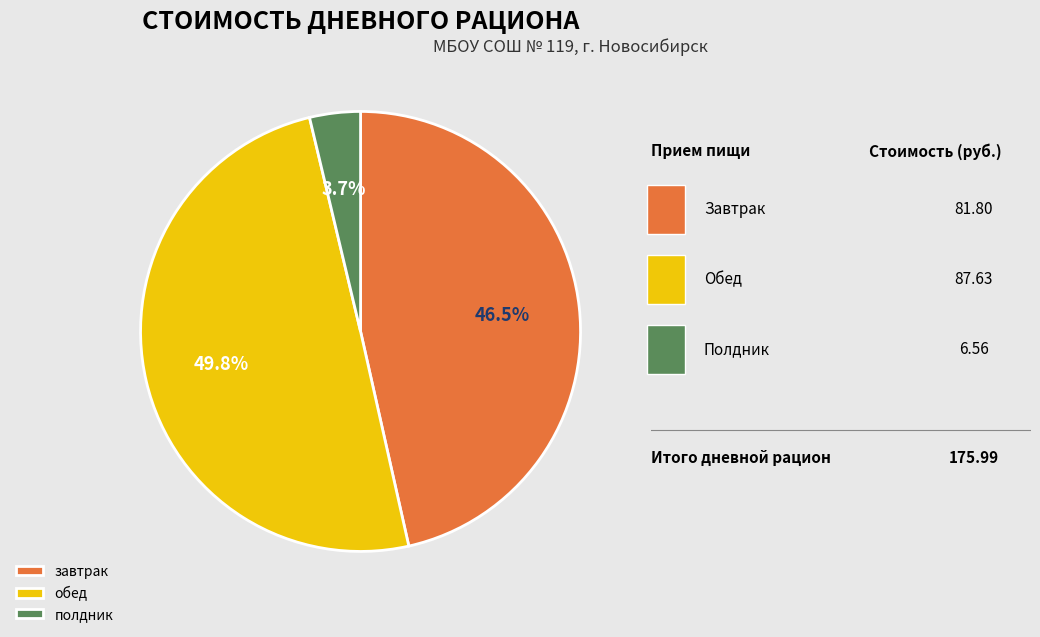

Which category has the smallest portion of the pie?

полдник